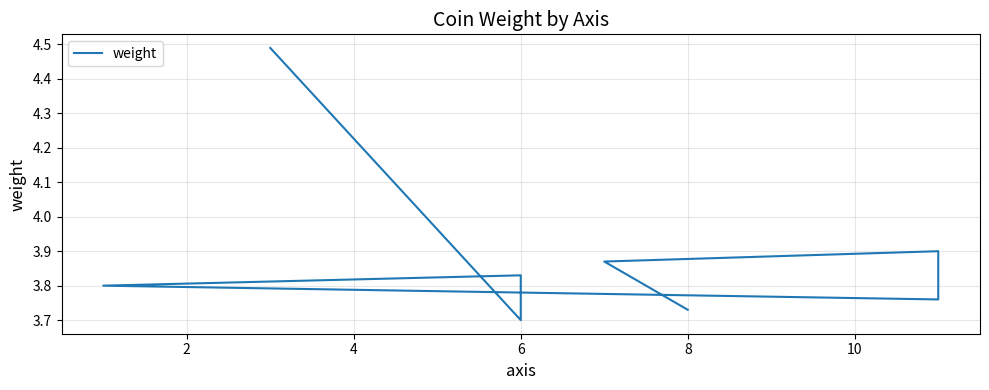

Is this an area chart (filled region under the line)?

No